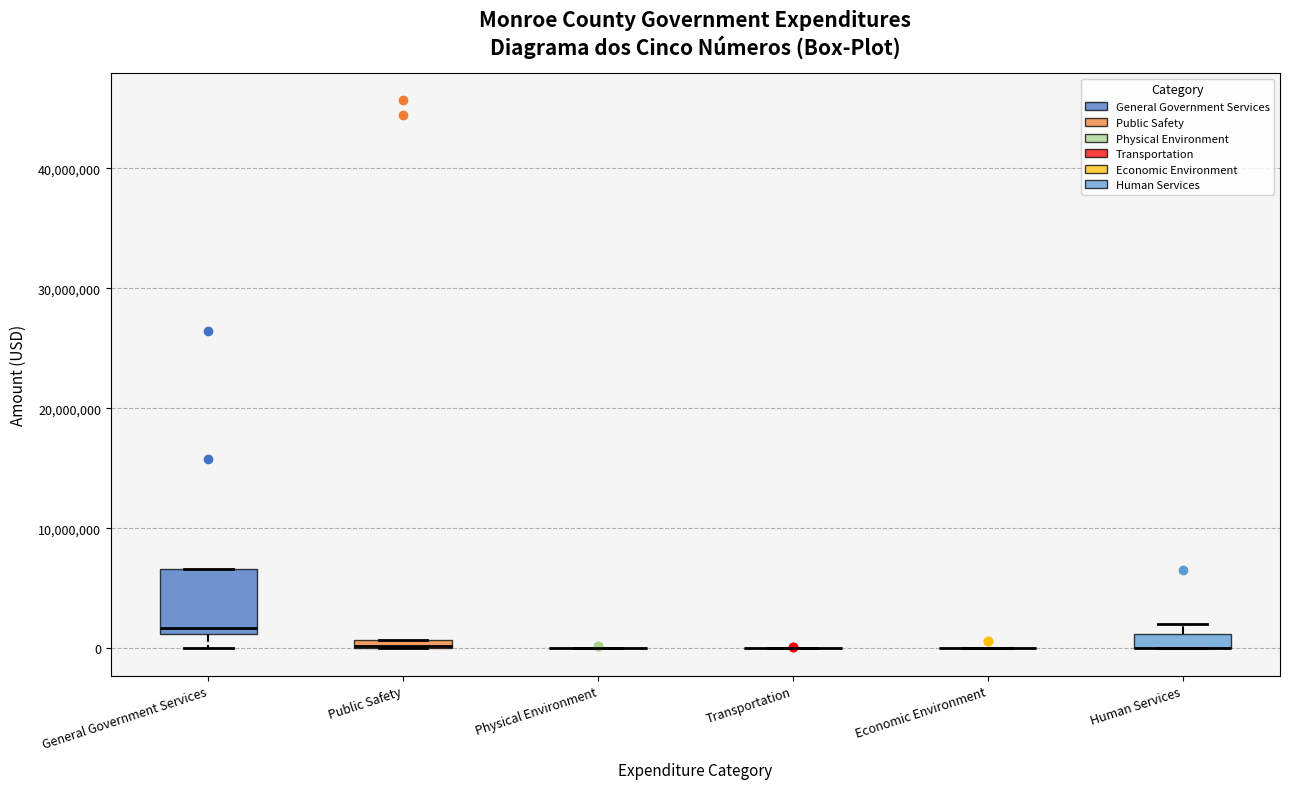

Which box is the tallest, from its lower edge to its upper edge?

General Government Services